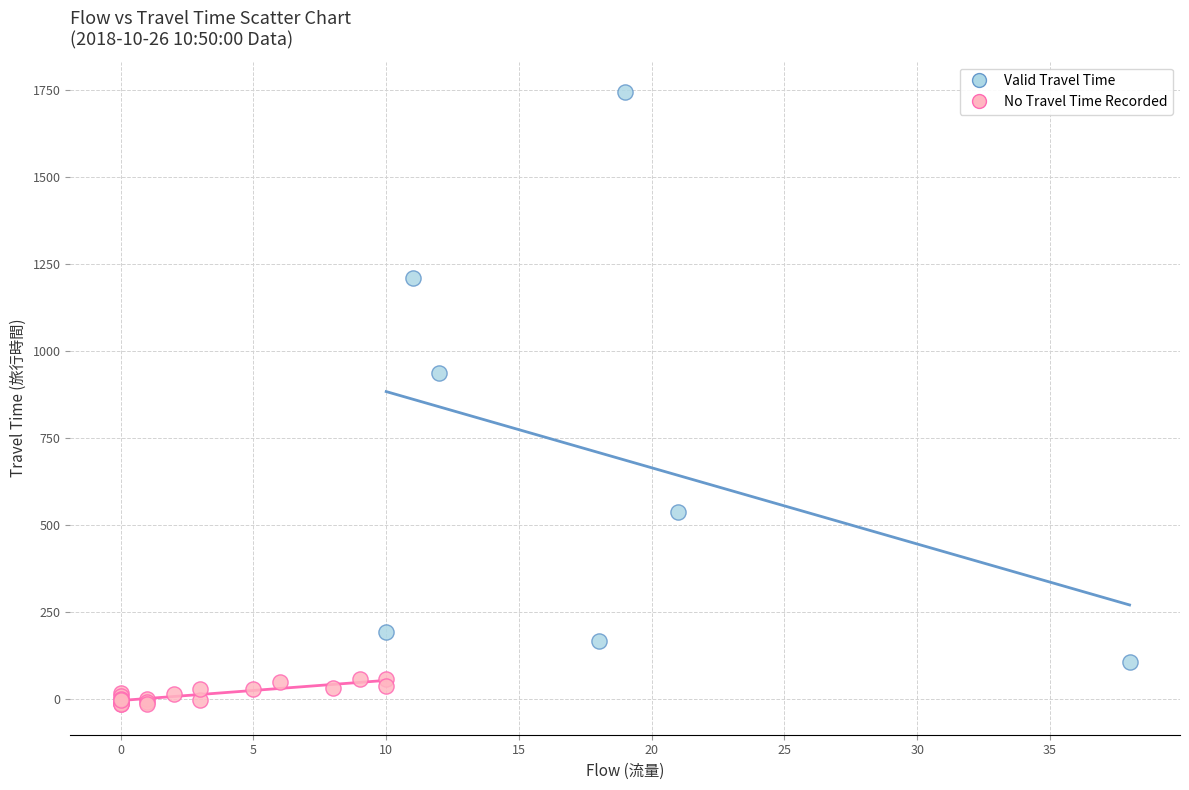

What are all the series names shown in the legend?

Valid Travel Time, No Travel Time Recorded